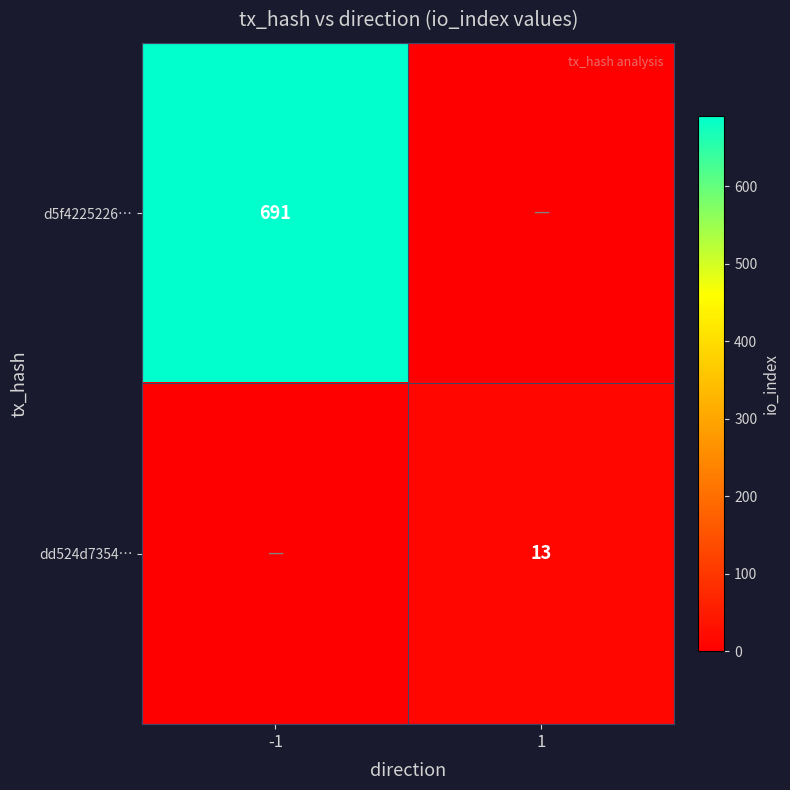

The dd524d7354… series shows 17 at 1. True or false?

False